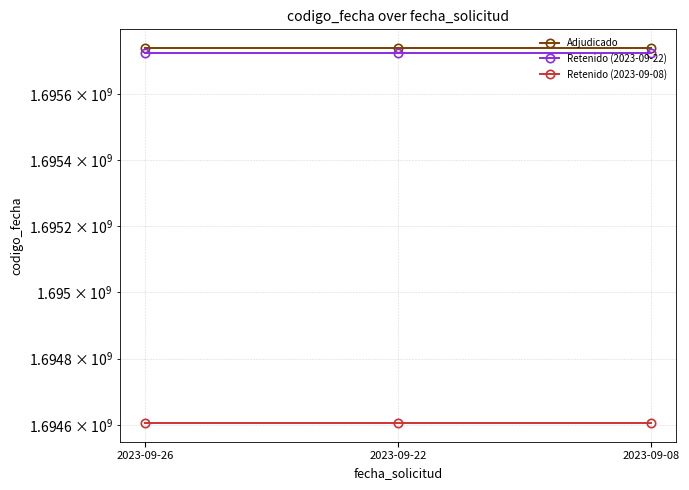

At how many categories does at least one series exceed 1695463295?

3